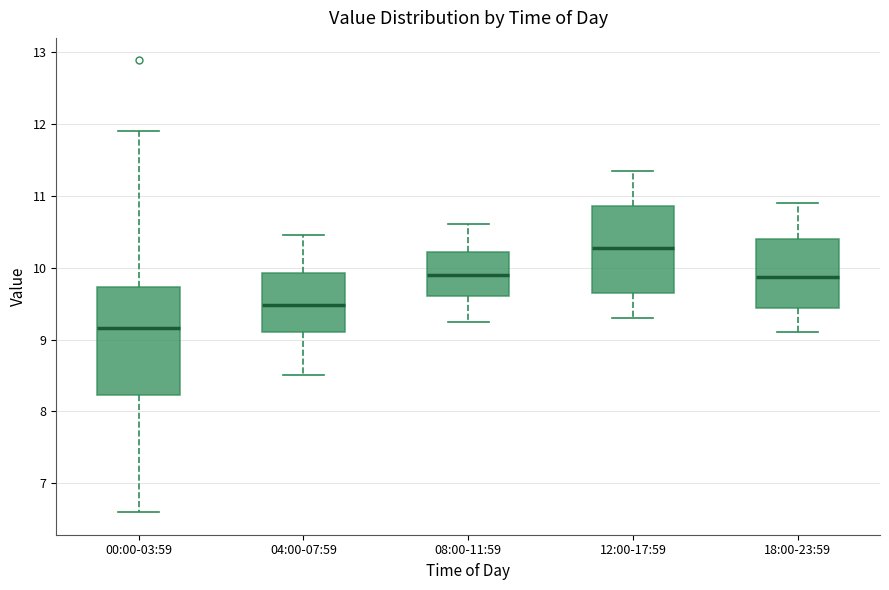

Reading left to right, transcribe this box plot: for each box, give where its median line is, the range the box spans, and where its two whiskers end, as read against the y-axis. The values are not printed on the chart, so give them approximately, as read against the axis.

00:00-03:59: median 9.2, box 8.2 to 9.7, whiskers 6.6 to 11.9
04:00-07:59: median 9.5, box 9.1 to 9.9, whiskers 8.5 to 10.5
08:00-11:59: median 9.9, box 9.6 to 10.2, whiskers 9.3 to 10.6
12:00-17:59: median 10.3, box 9.7 to 10.9, whiskers 9.3 to 11.4
18:00-23:59: median 9.9, box 9.4 to 10.4, whiskers 9.1 to 10.9